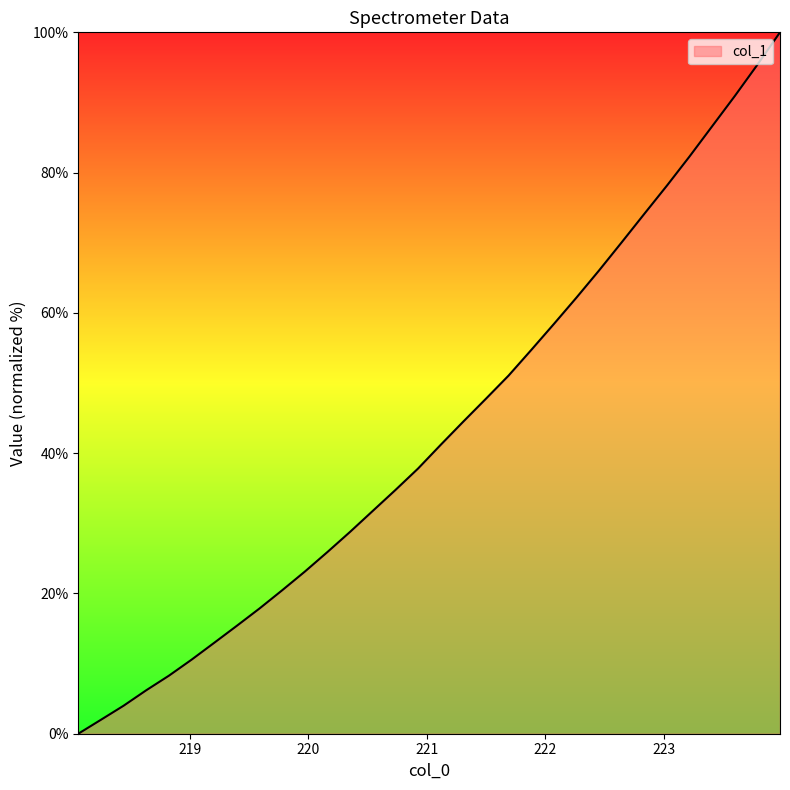

What is the maximum value shown in the chart?

100.0